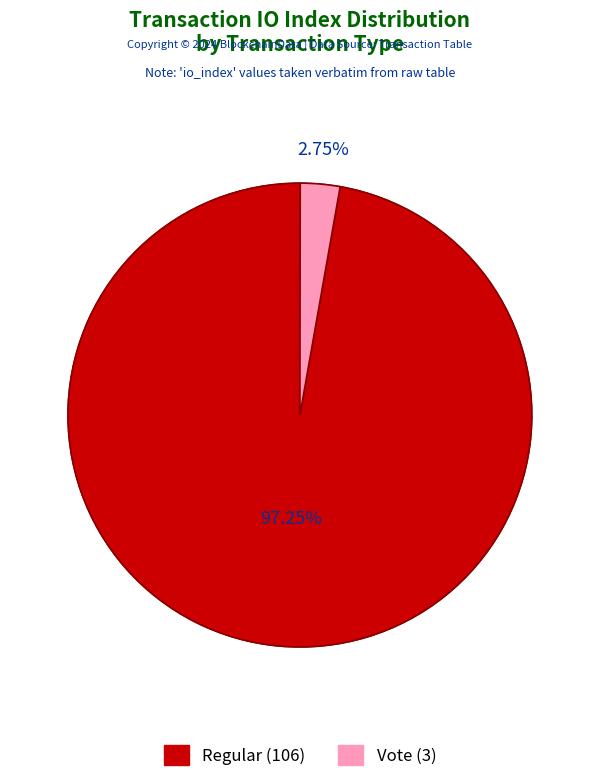

Is the sum of Vote (io_index=3) and Regular (io_index=106) greater than half?

Yes